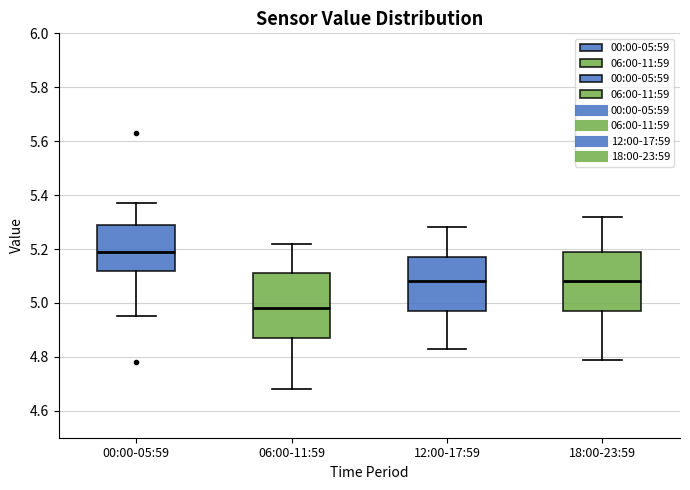

Which box's median line is the lowest?

06:00-11:59